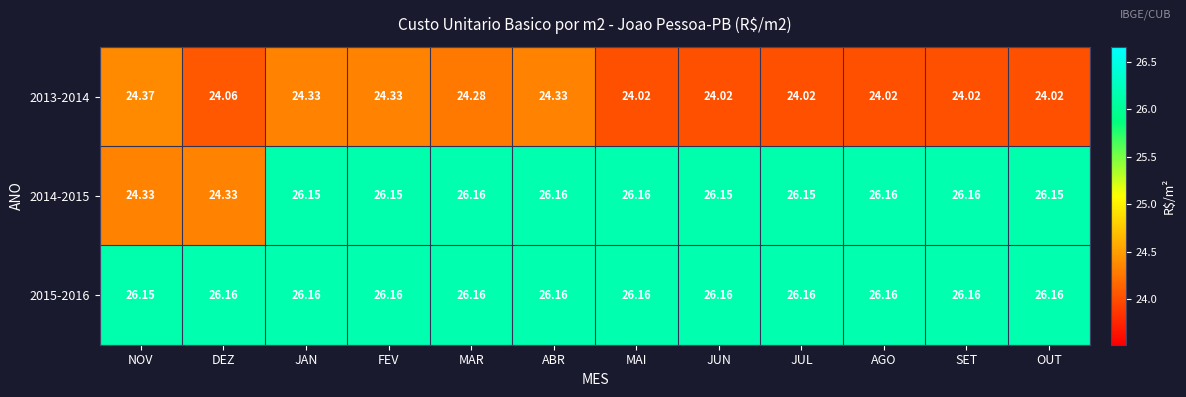

Is the value of 2013-2014 at DEZ greater than the value of 2015-2016 at OUT?

No